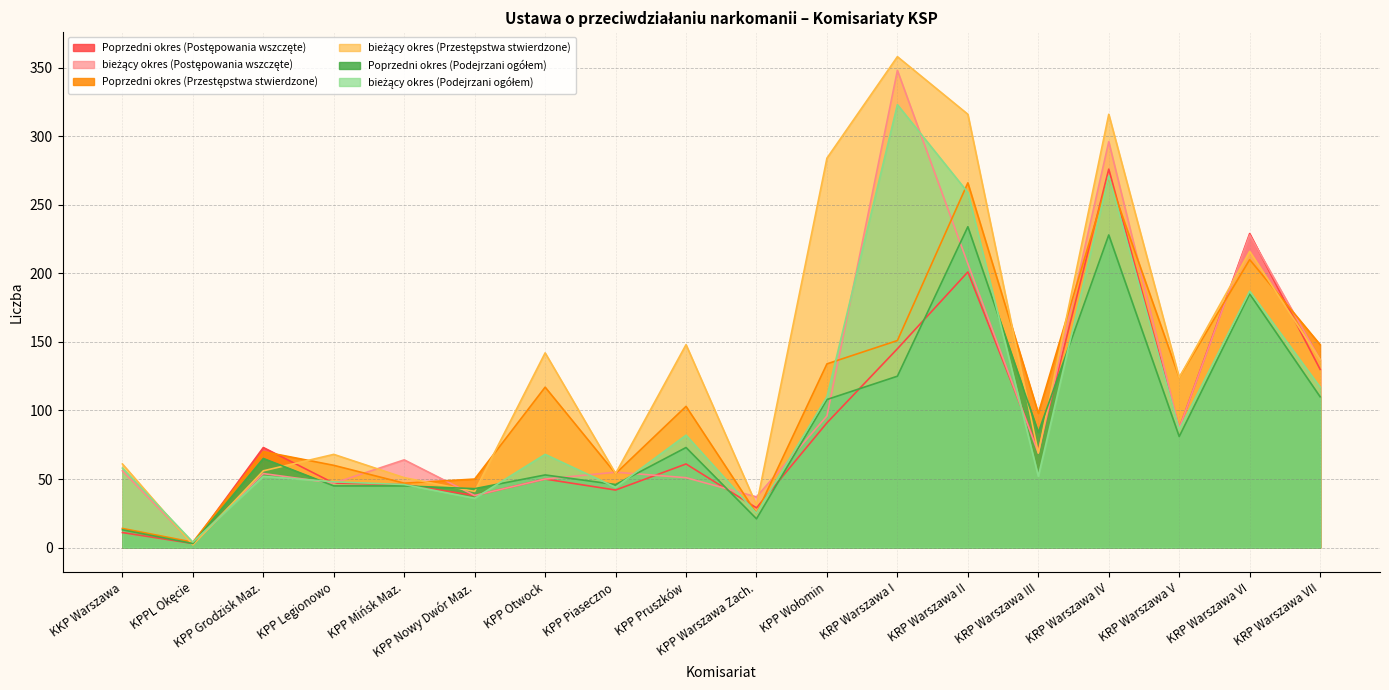

The value of bieżący okres (Podejrzani ogółem) at KRP Warszawa VII is 51. True or false?

False